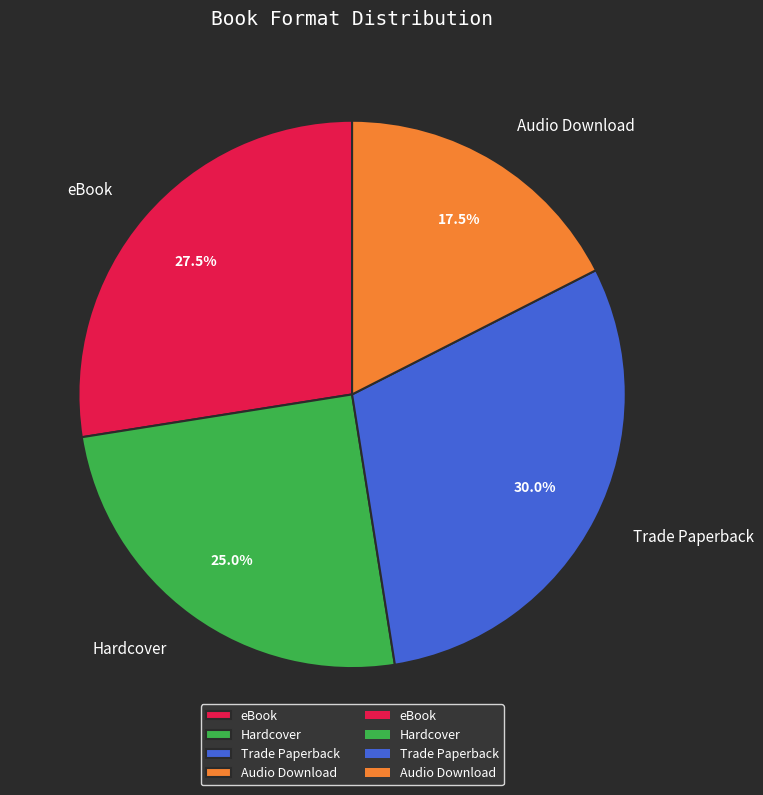

Which has a higher value, eBook or Audio Download?

eBook